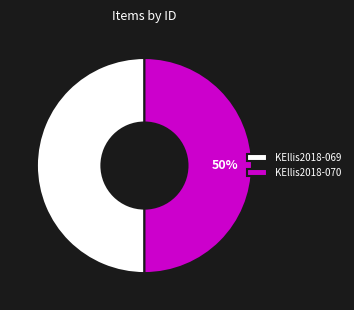

To the nearest percent, what percentage of the pie is KEllis2018-069?

50%